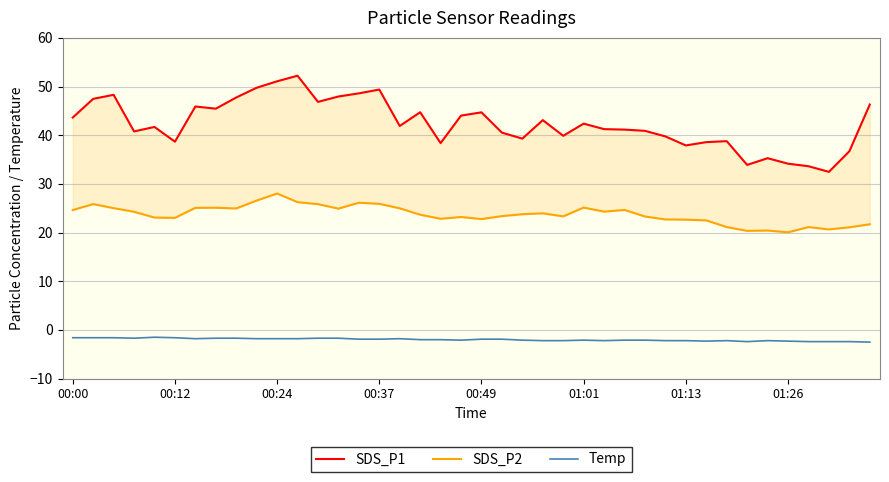

What is the difference between the second highest and minimum values in the Temp series?

0.9